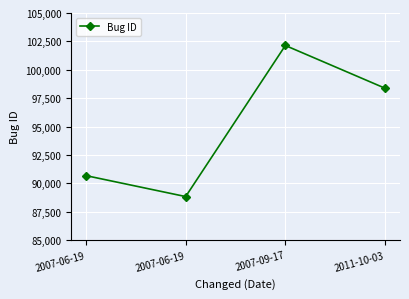

Between 2007-06-19 and 2007-06-19, which is larger?

2007-06-19